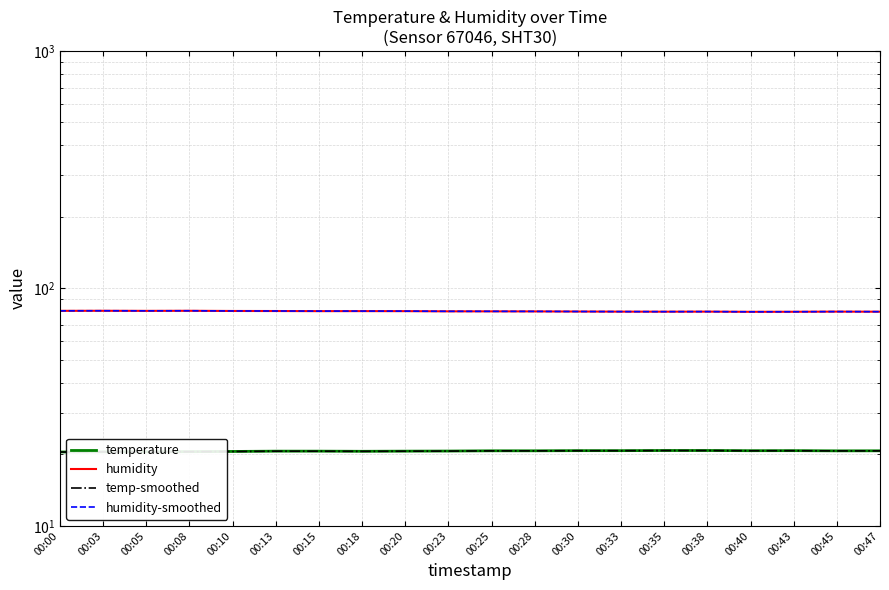

How many distinct data groups are displayed?

4